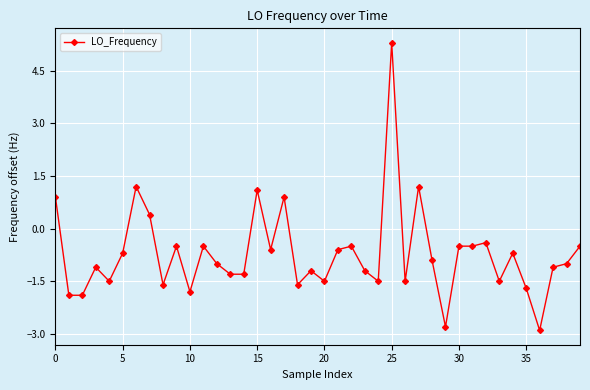

Reading right to left, transcribe all the data shown in this chart.

-0.5	-1.0	-1.1	-2.9	-1.7	-0.7	-1.5	-0.4	-0.5	-0.5	-2.8	-0.9	1.2	-1.5	5.3	-1.5	-1.2	-0.5	-0.6	-1.5	-1.2	-1.6	0.9	-0.6	1.1	-1.3	-1.3	-1.0	-0.5	-1.8	-0.5	-1.6	0.4	1.2	-0.7	-1.5	-1.1	-1.9	-1.9	0.9